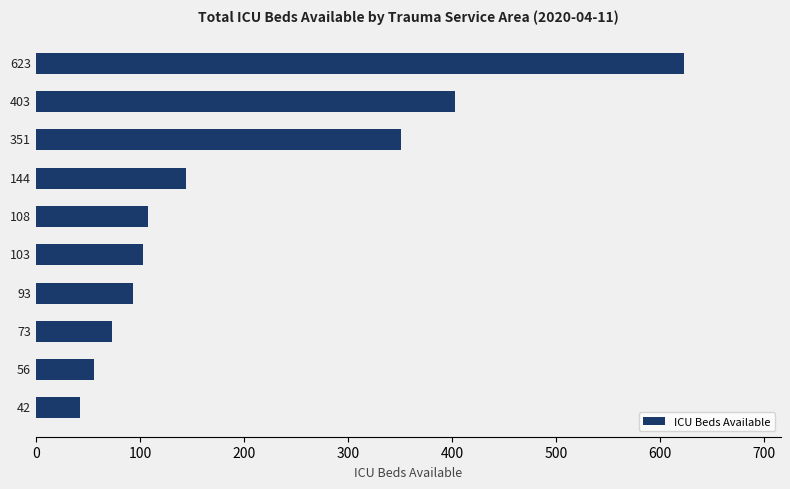

What is the maximum value shown in the chart?

623